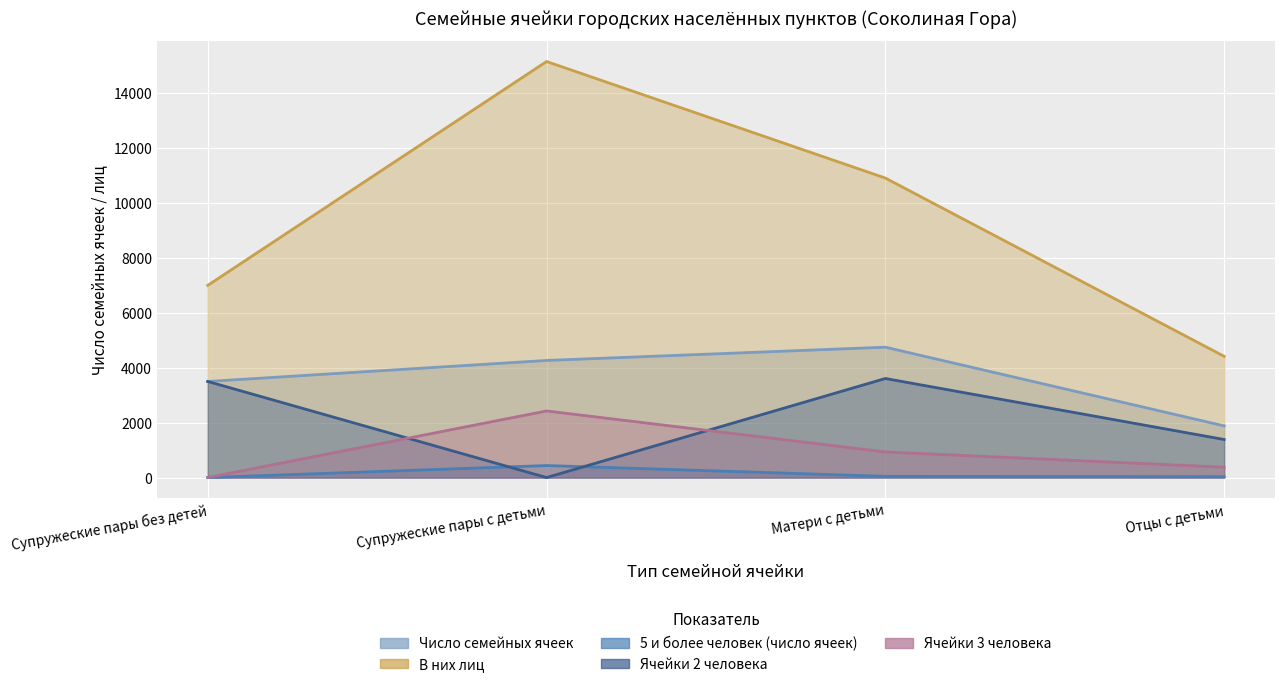

What is the value of the В них лиц point at the 2nd from the left?

15131